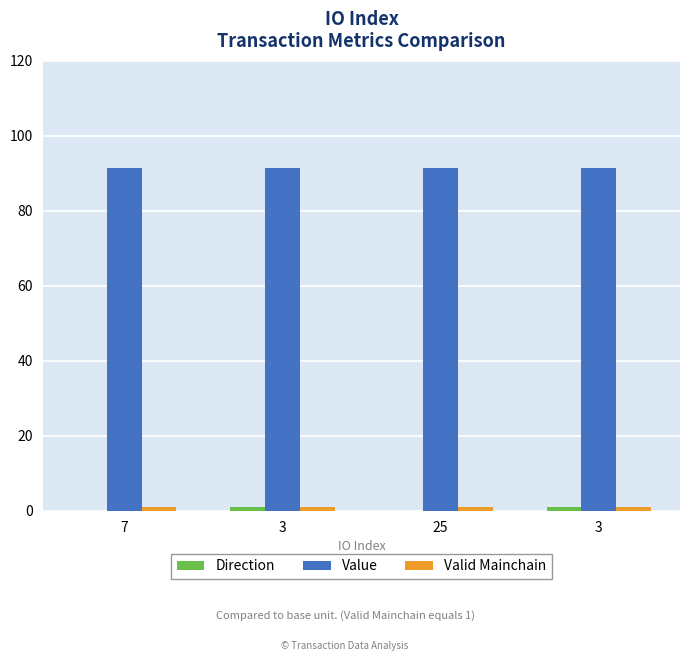

How many categories are shown in the chart?

4